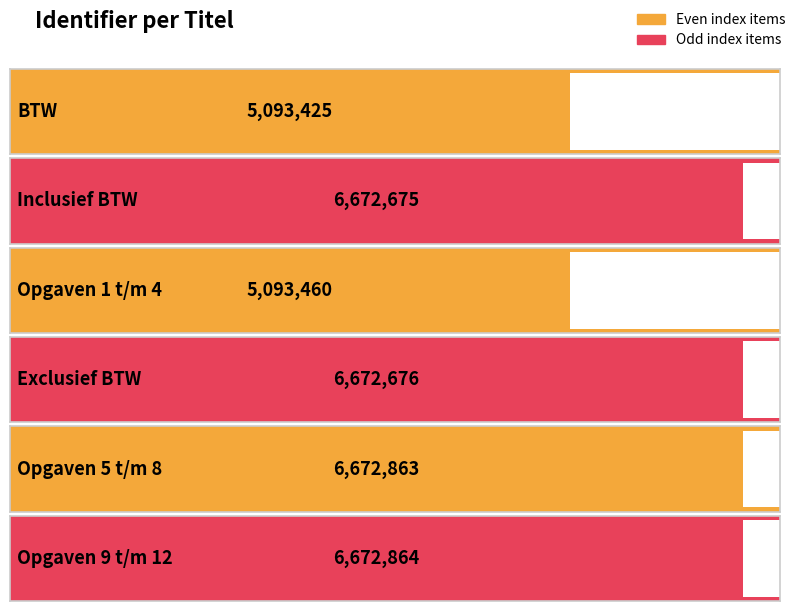

Rank the categories by value from highest to lowest.

Opgaven 9 t/m 12, Opgaven 5 t/m 8, Exclusief BTW, Inclusief BTW, Opgaven 1 t/m 4, BTW